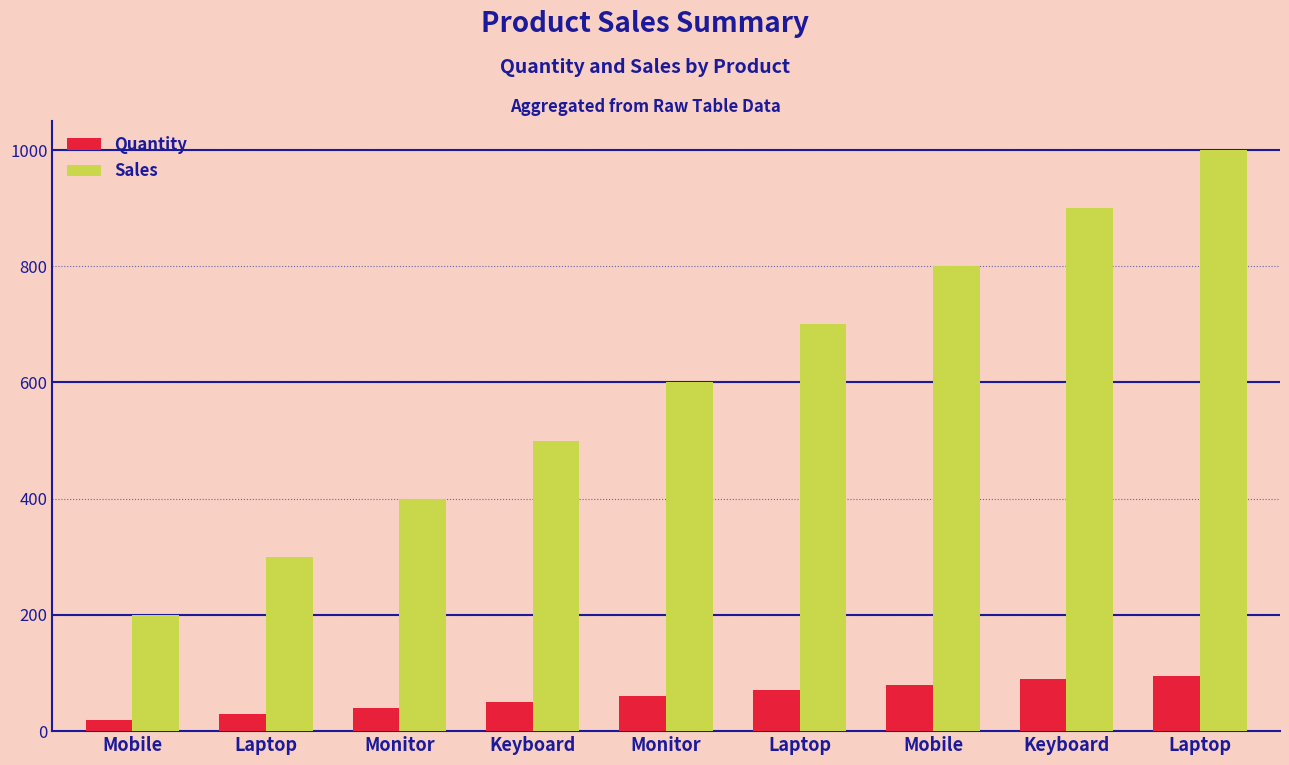

Reading left to right, what are all the values shown in this chart?

Quantity: Mobile=20	Laptop=30	Monitor=40	Keyboard=50	Monitor=60	Laptop=70	Mobile=80	Keyboard=90	Laptop=95
Sales: Mobile=200	Laptop=300	Monitor=400	Keyboard=500	Monitor=600	Laptop=700	Mobile=800	Keyboard=900	Laptop=1000